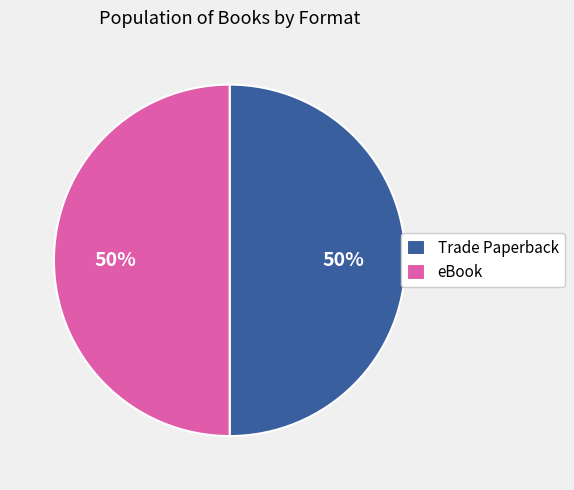

Approximately how many times larger is the value at eBook compared to Trade Paperback?

1.0